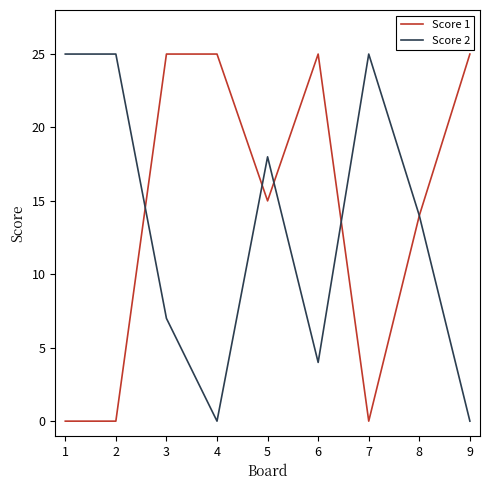

Between which two adjacent categories do Score 1 and Score 2 first intersect?

2 and 3